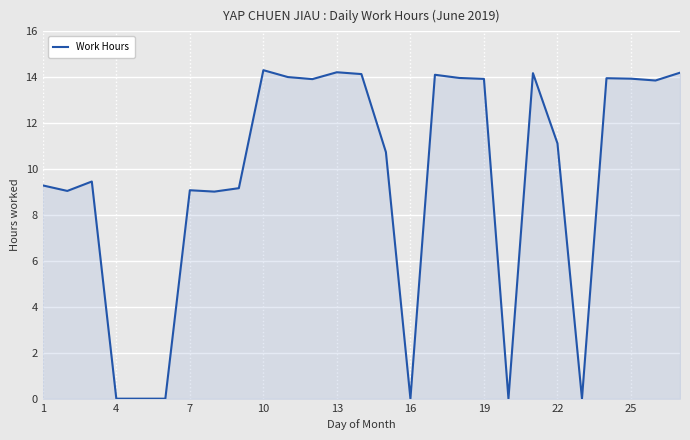

How many distinct data groups are displayed?

1